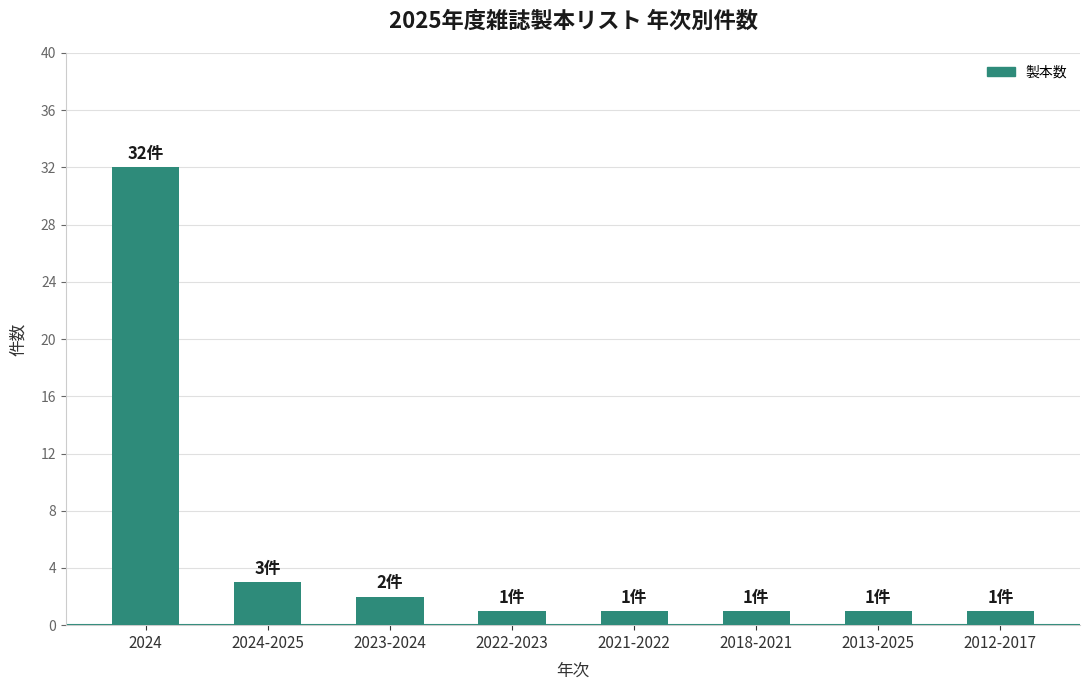

What is the value of the 2nd bar from the left?

3